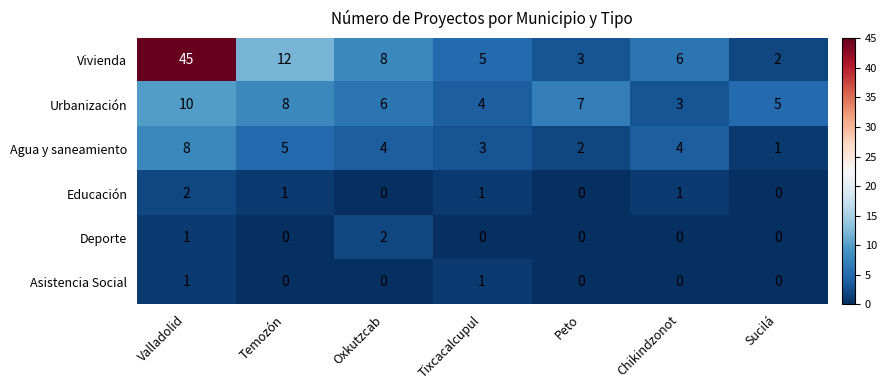

Which series has the widest spread of values?

Vivienda